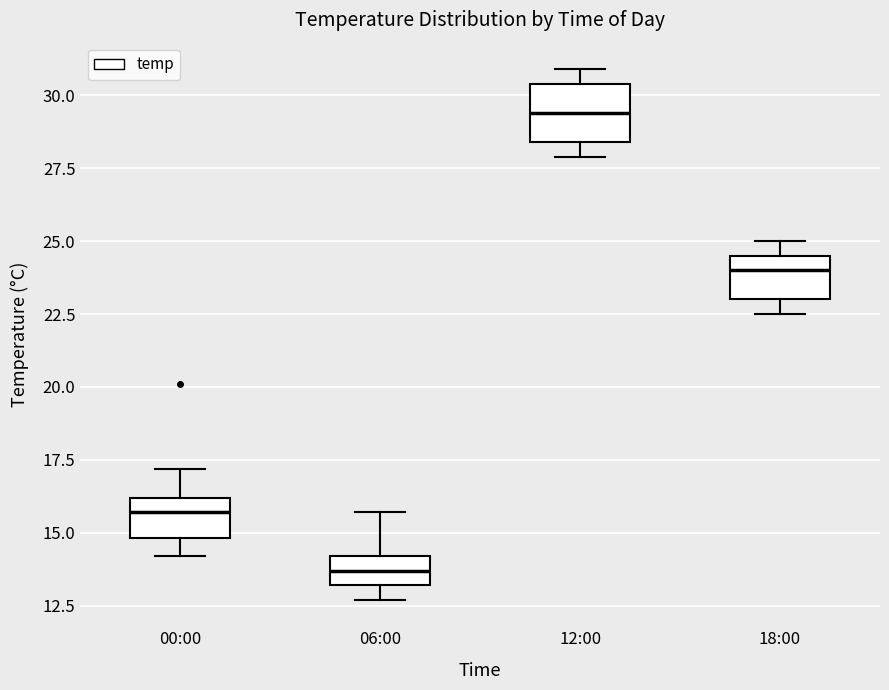

Reading left to right, transcribe this box plot: for each box, give where its median line is, the range the box spans, and where its two whiskers end, as read against the y-axis. The values are not printed on the chart, so give them approximately, as read against the axis.

00:00: median 15.5, box 15.0 to 16.0, whiskers 14.0 to 17.0
06:00: median 13.5, box 13.0 to 14.0, whiskers 12.5 to 15.5
12:00: median 29.5, box 28.5 to 30.5, whiskers 28.0 to 31.0
18:00: median 24.0, box 23.0 to 24.5, whiskers 22.5 to 25.0